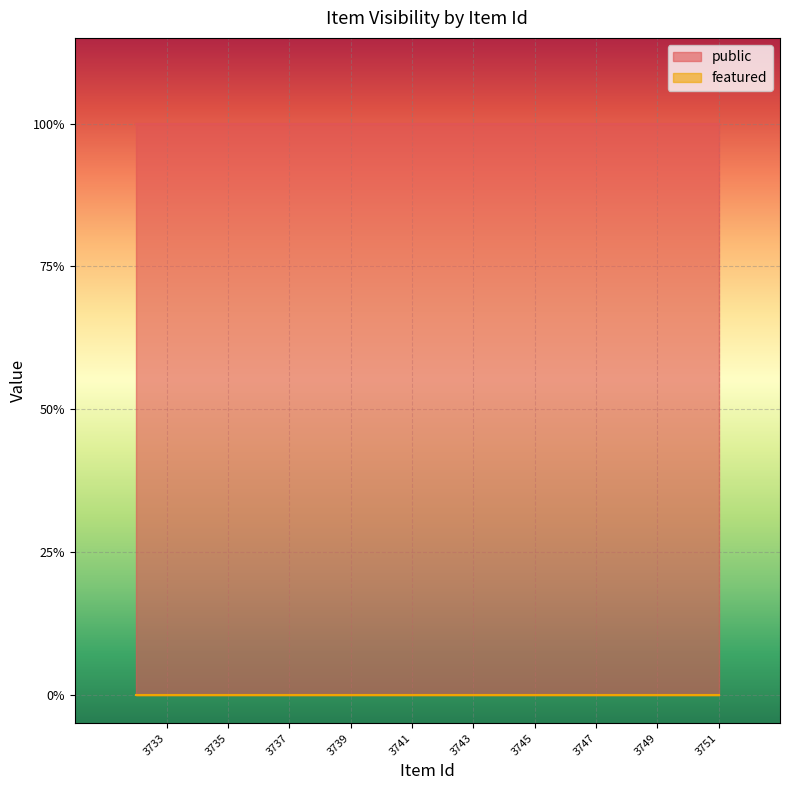

What is the difference between the highest and lowest values at 3739?

1